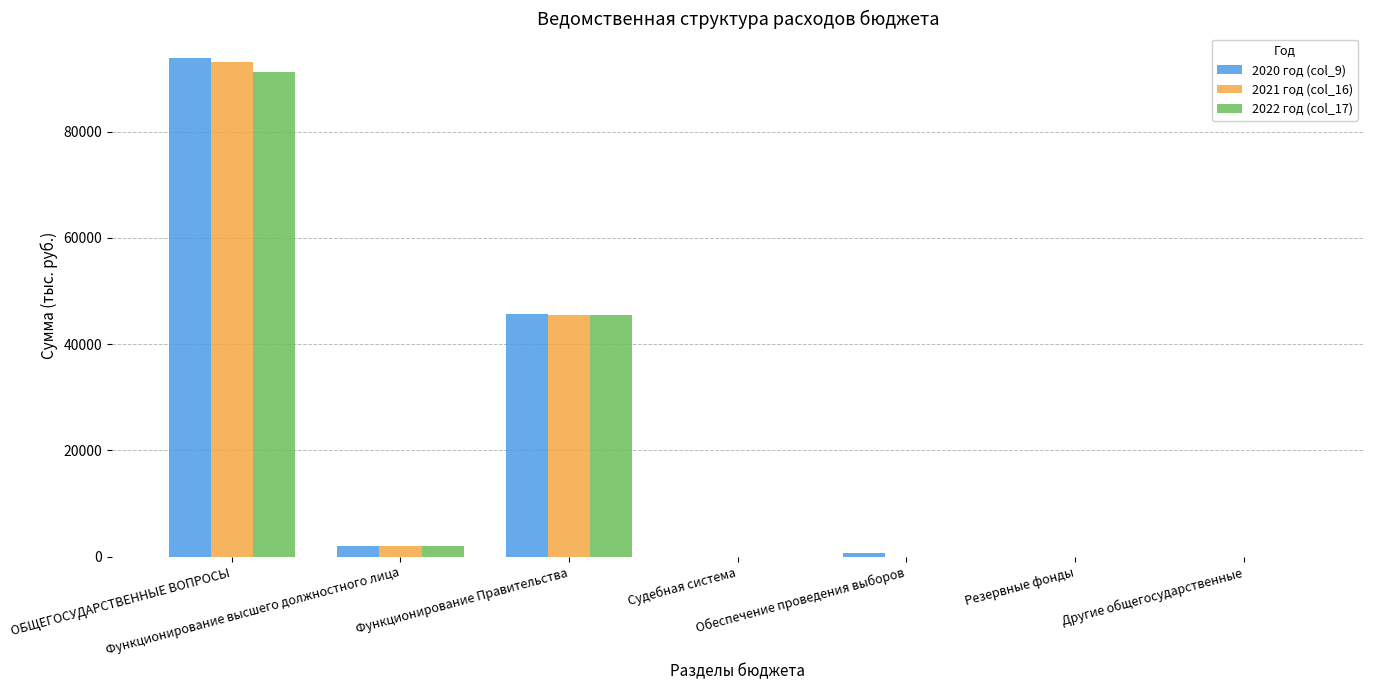

What is the highest value of the 2022 год (col_17) series?

91243.8